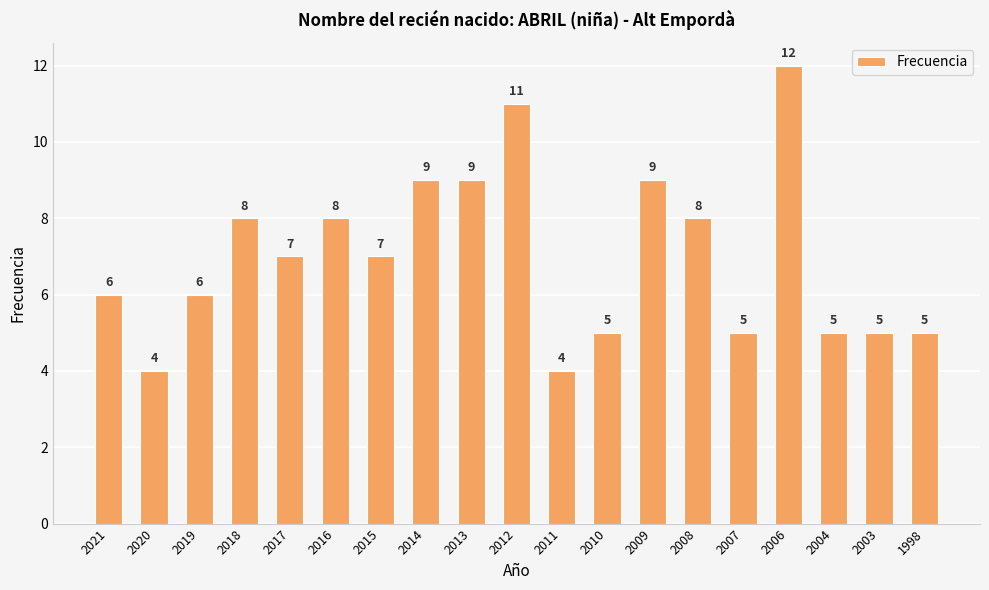

What is the value of the 16th bar from the left?

12